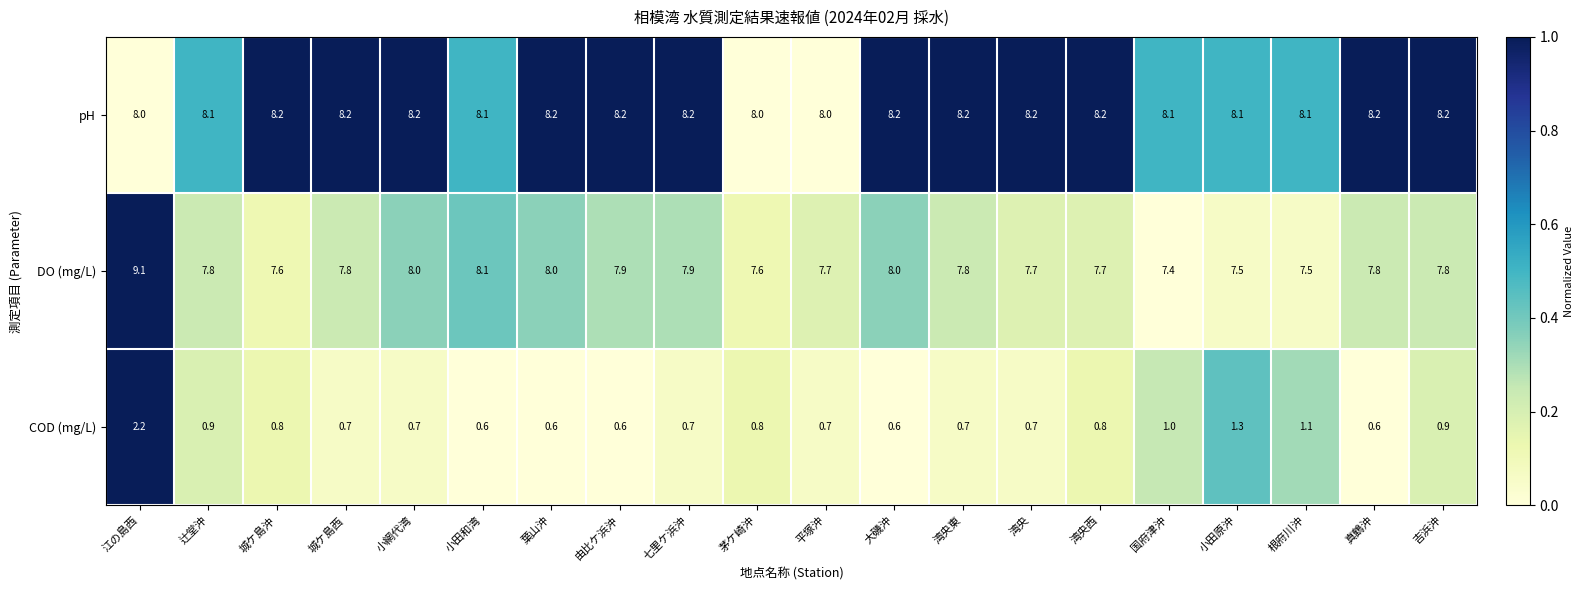

At how many categories does at least one series exceed 0?

20